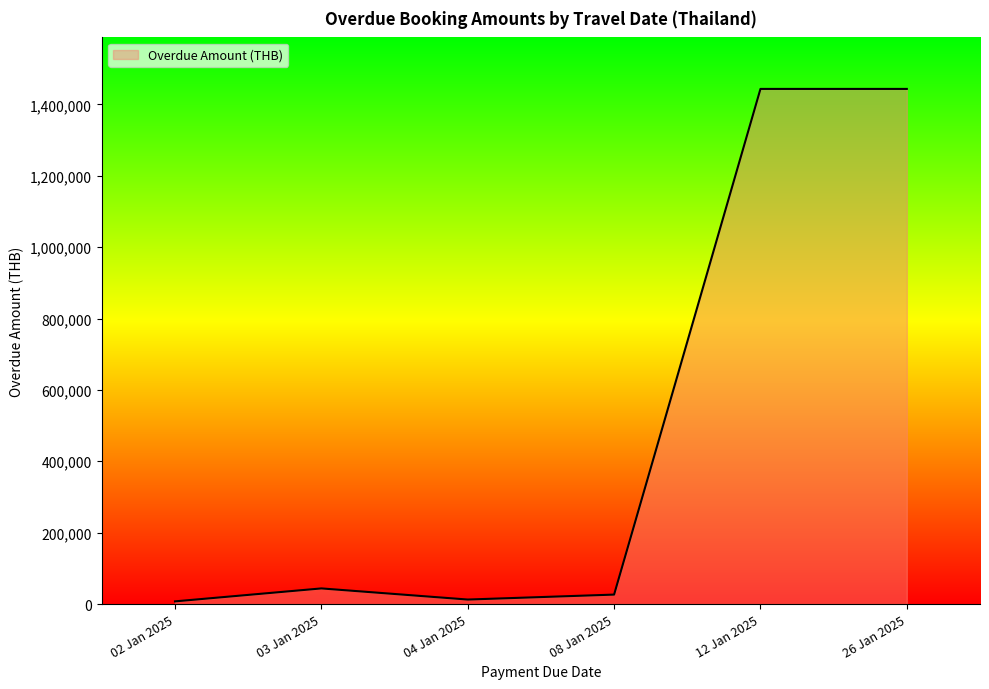

Approximately how many times larger is the value at 26 Jan 2025 compared to 04 Jan 2025?

114.9